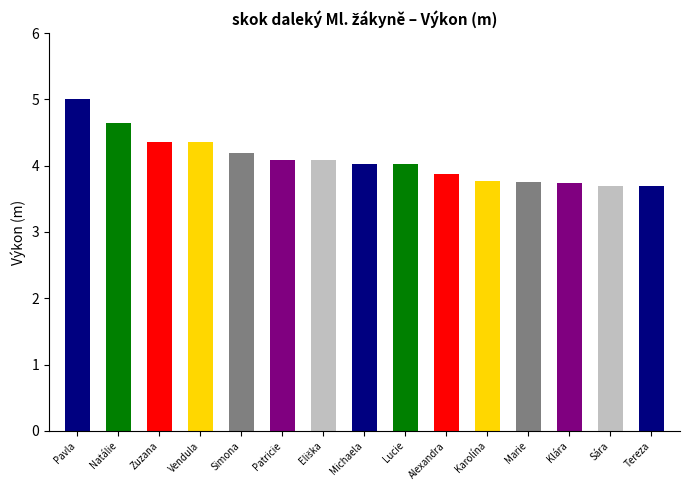

Count the number of data series in this chart.

1